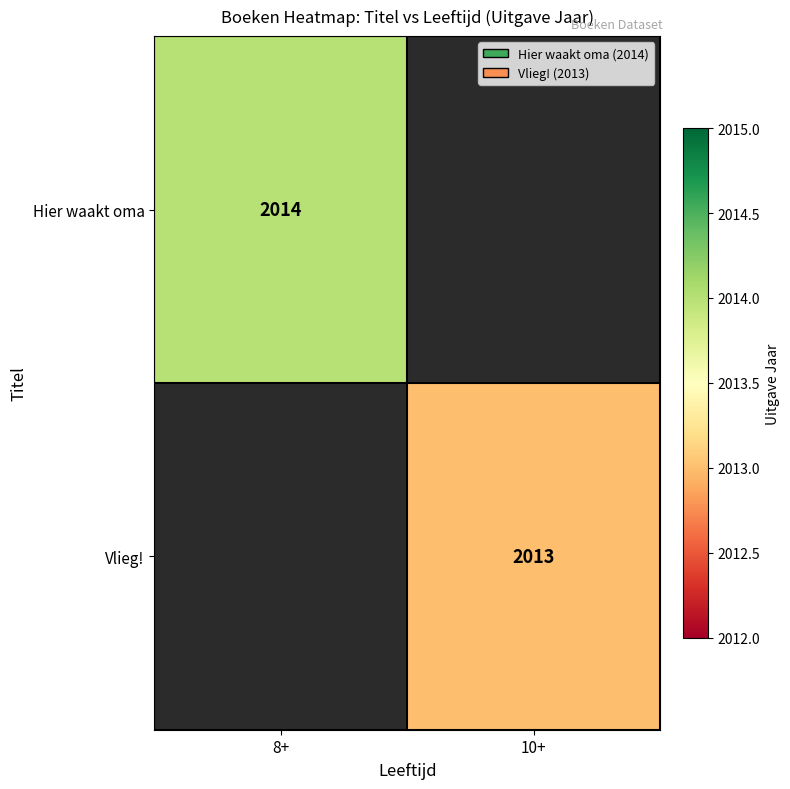

Is the value of Vlieg! at 10+ greater than the value of Hier waakt oma at 8+?

No